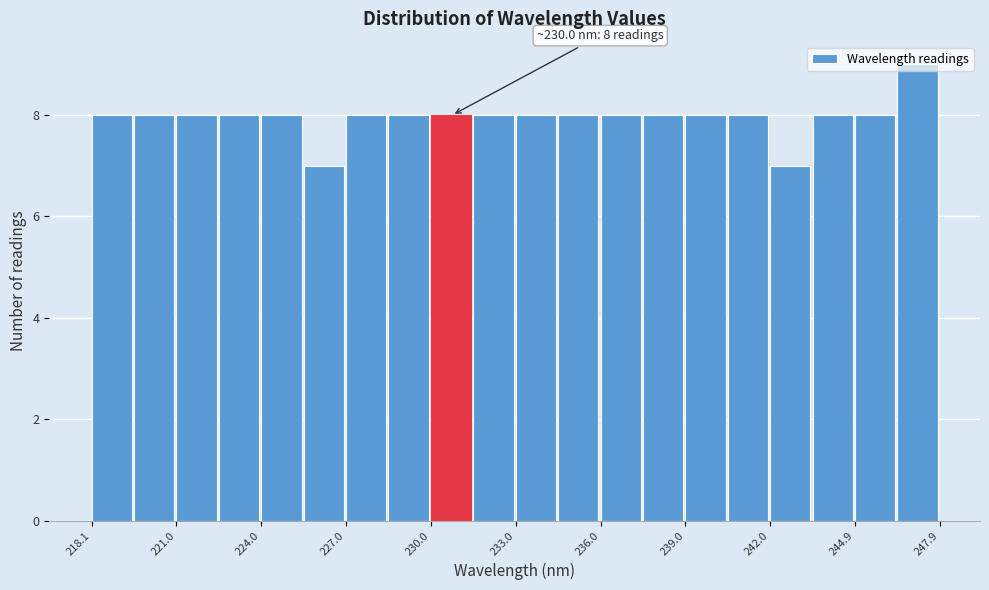

Around what value on the x-axis is the tallest bar? Give the approximate position of its centre, as read against the axis.

247.0